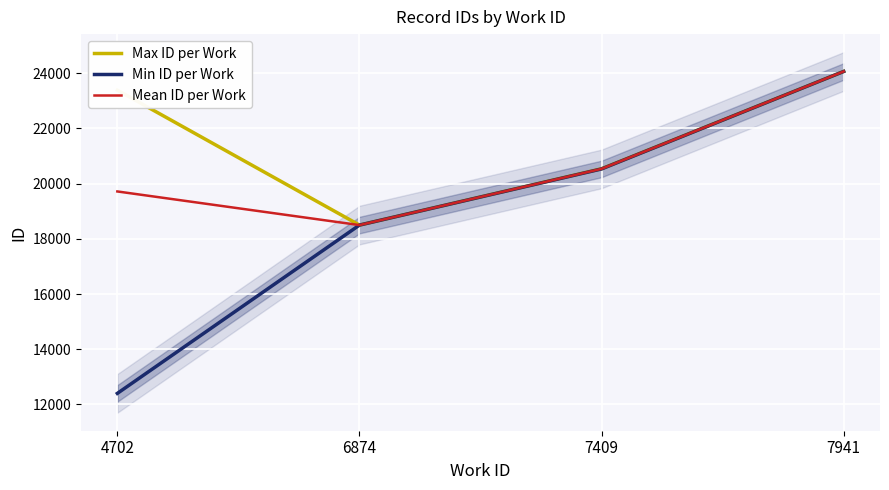

What is the maximum value for Min ID per Work?

24065.0